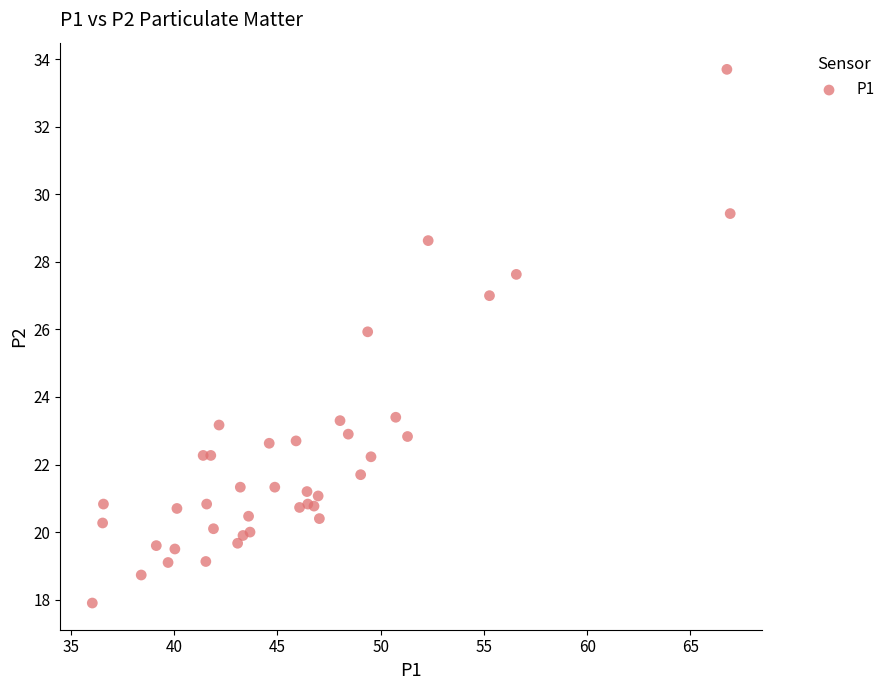

What Y value in the scatter plot is closest to 25?

25.9